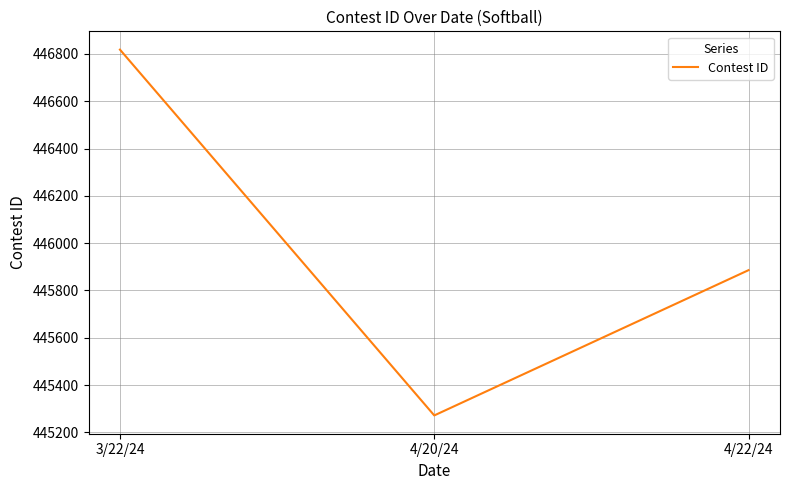

Reading right to left, extract all data points from this chart.

445886	445272	446818